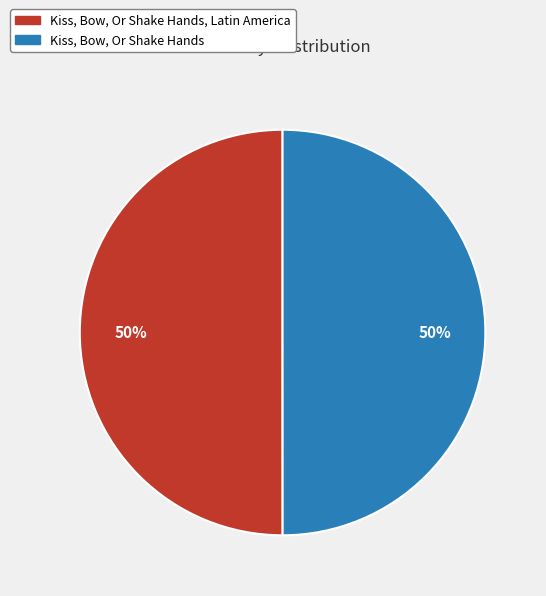

Count the number of slices in the pie.

2